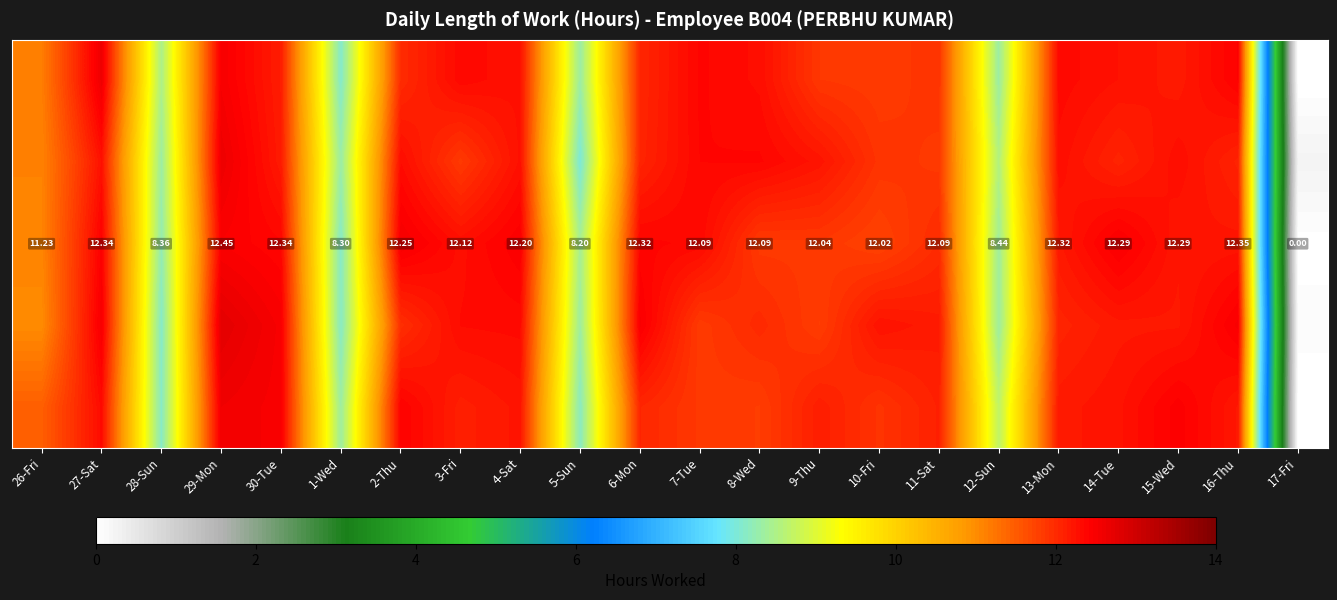

Which label corresponds to the largest value in the chart?

29-Mon